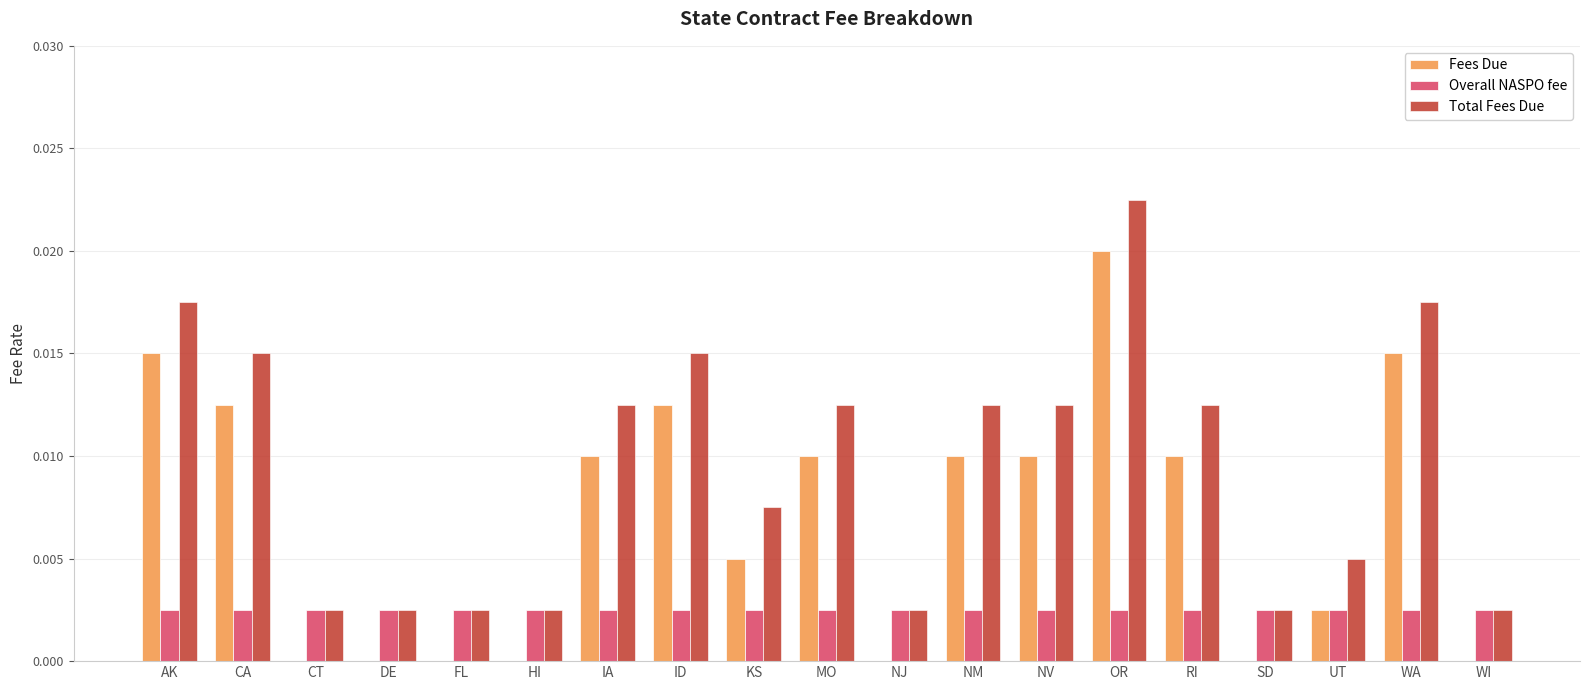

Is it true that Fees Due equals 0.0 at FL?

True